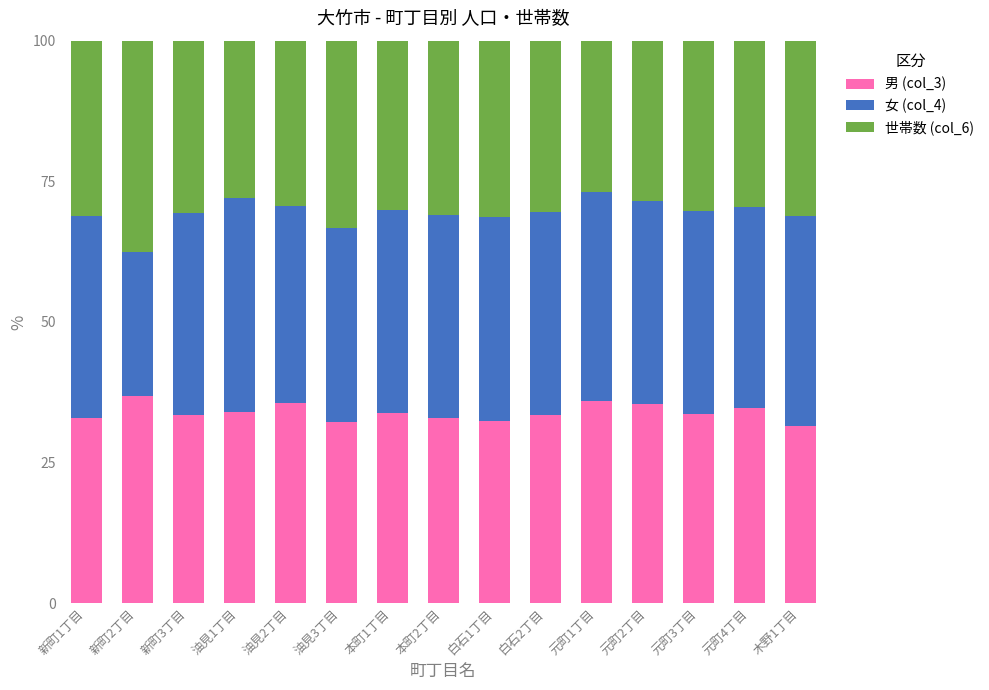

What value does the 男 (col_3) series have at 木野1丁目?

31.4